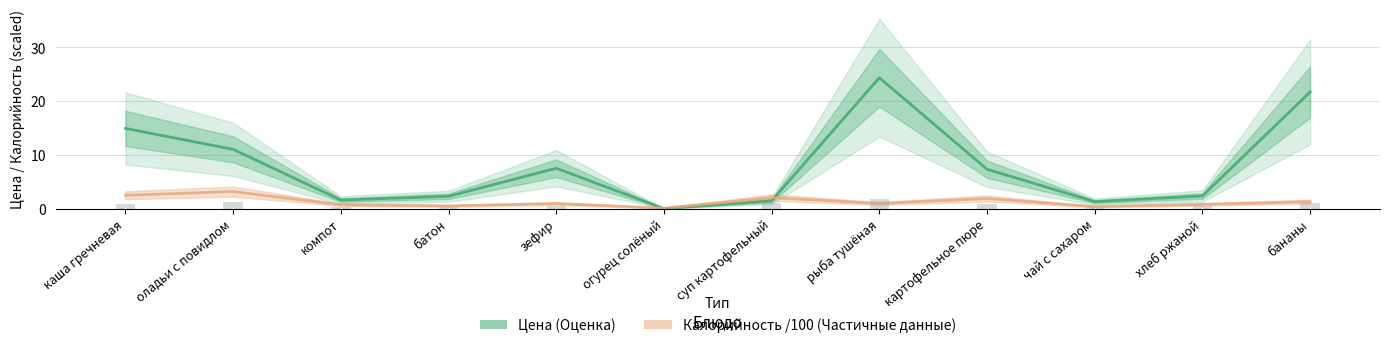

What is the average value of the Калорийность /100 (Частичные данные) series?

1.3